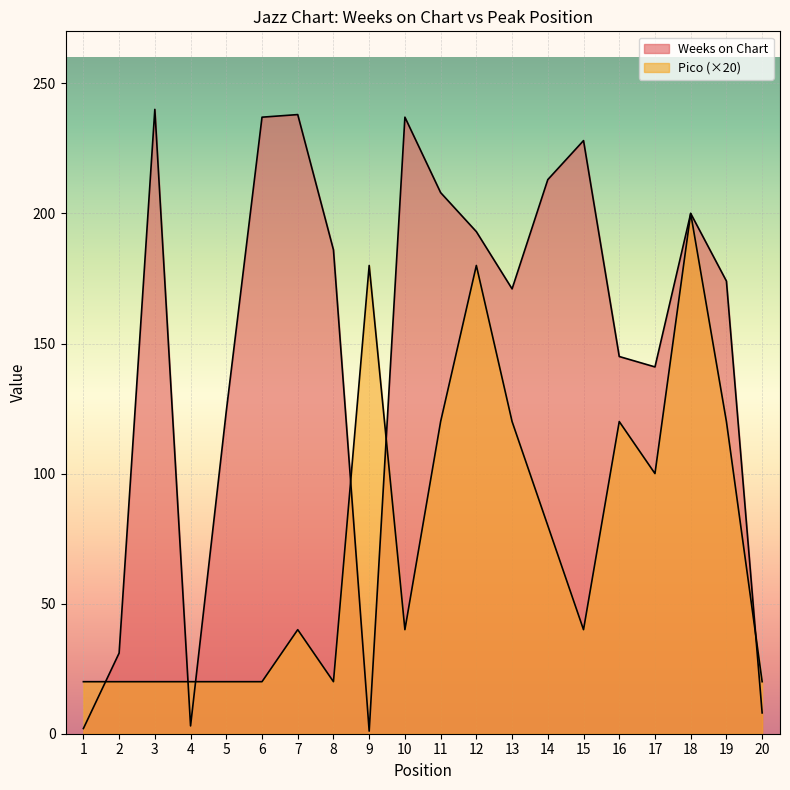

The Pico series shows 40 at 10. True or false?

True